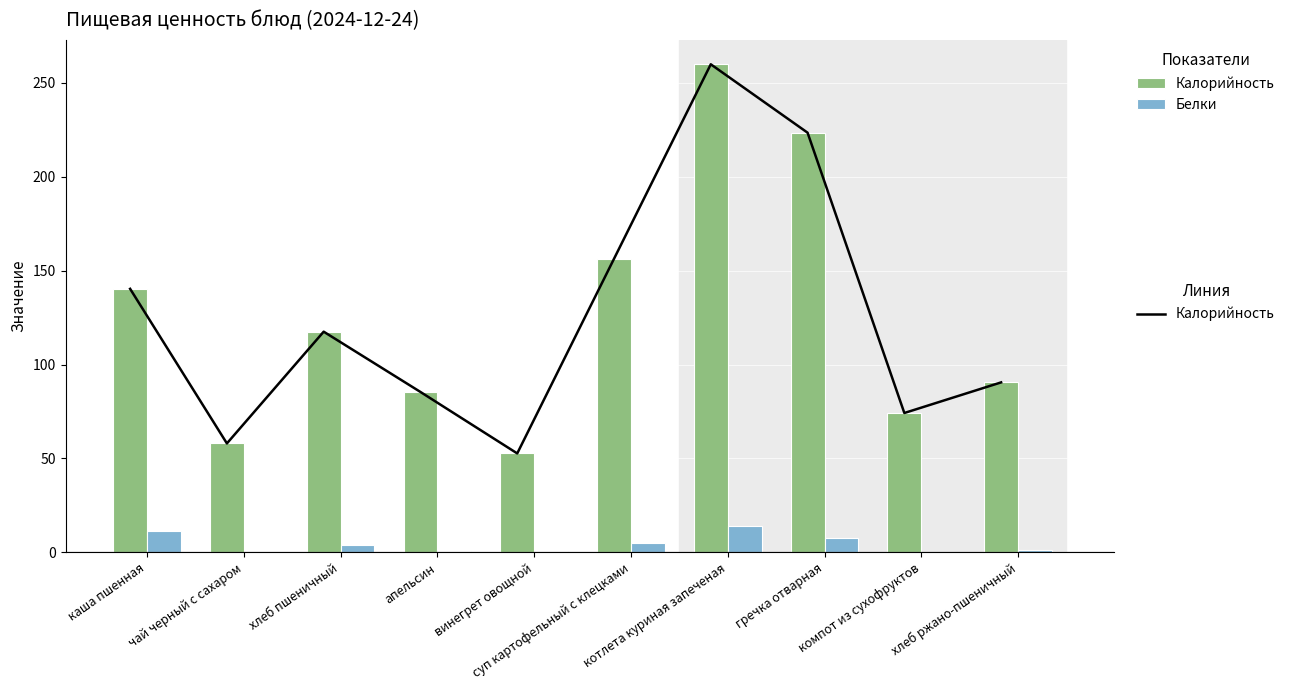

Rank the series by their maximum value, from lowest to highest.

Белки, Калорийность (линия), Калорийность